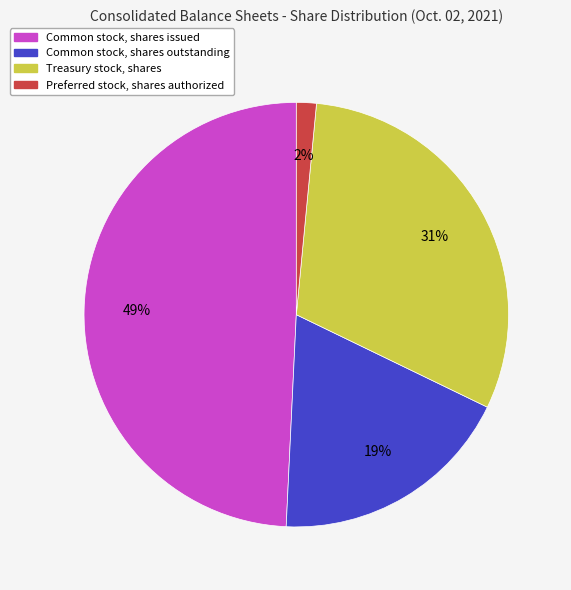

Does any single category account for the majority?

No